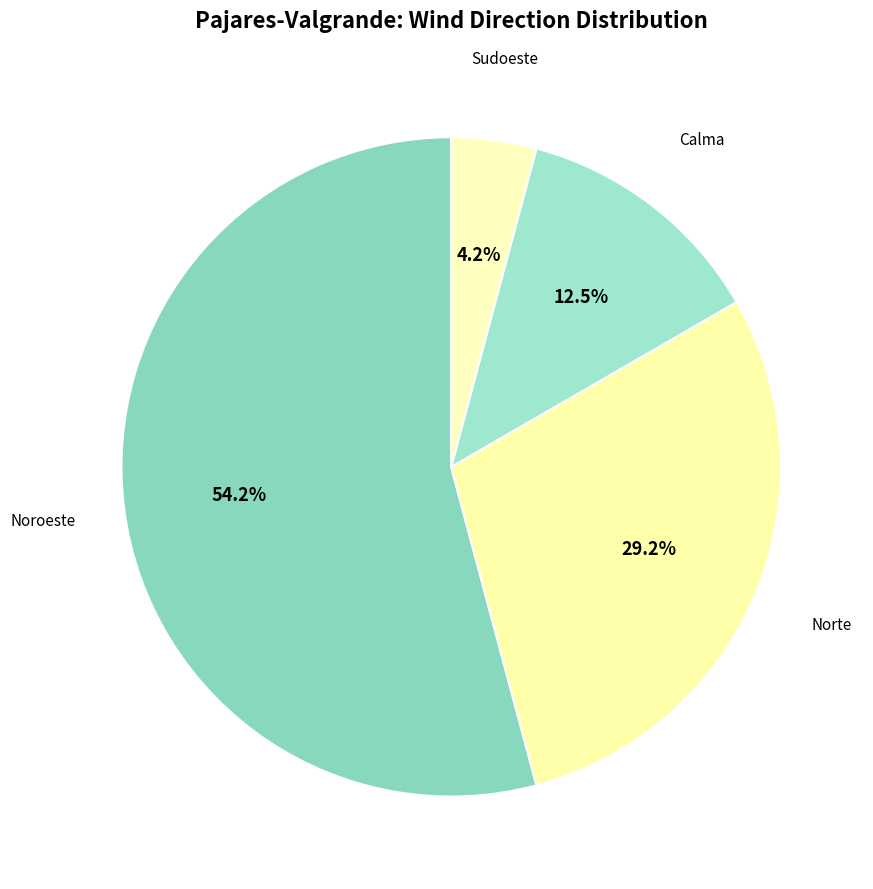

How many segments does this pie chart have?

4